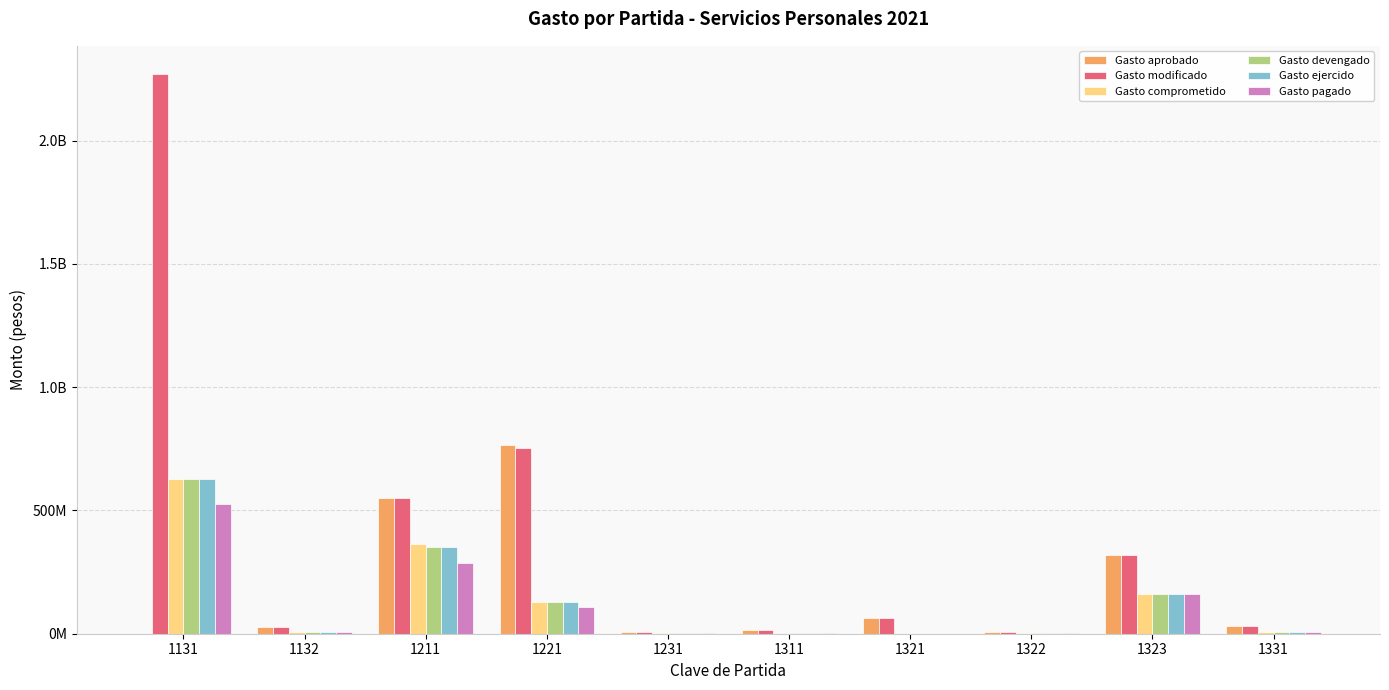

At which category is the sum across all series the highest?

1131